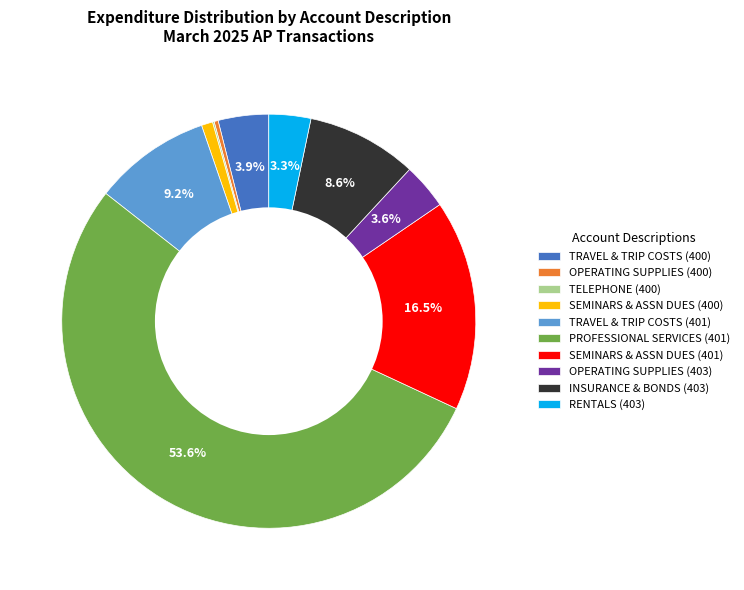

Between SEMINARS & ASSN DUES (401) and RENTALS (403), which is larger?

SEMINARS & ASSN DUES (401)